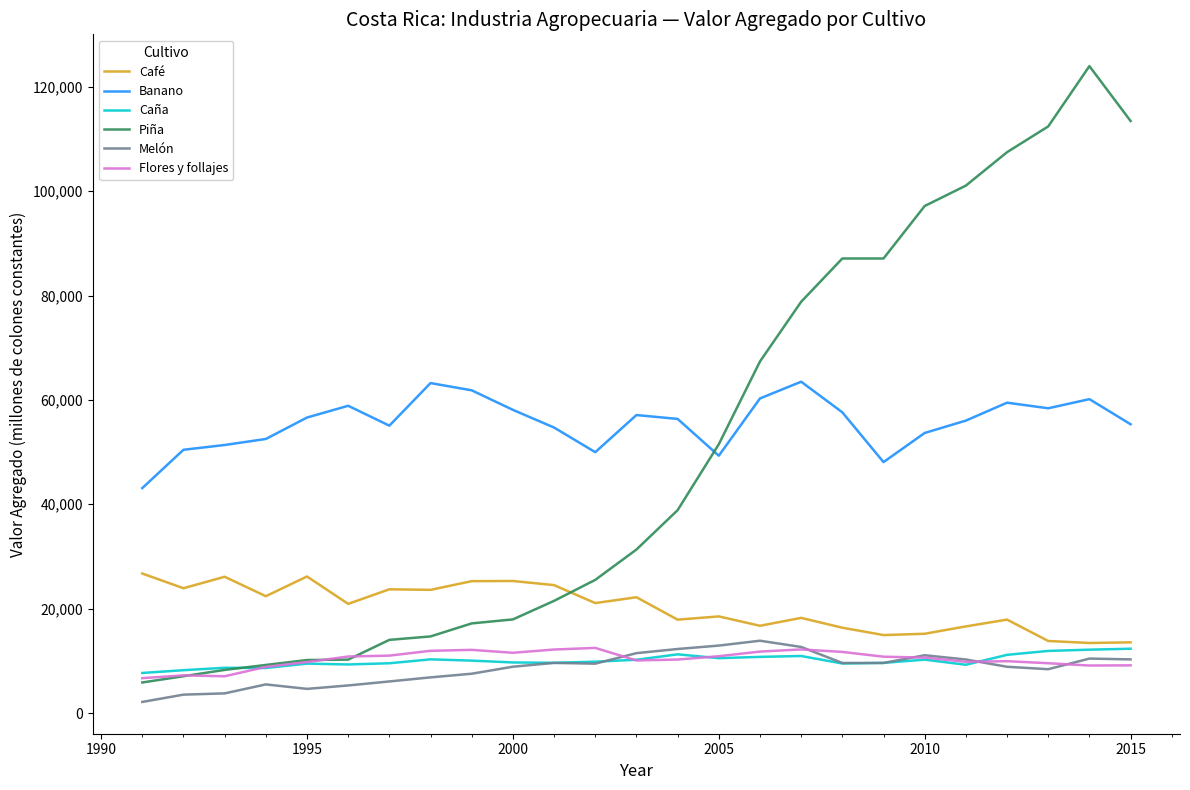

What are all the series names shown in the legend?

Café, Banano, Caña, Piña, Melón, Flores y follajes